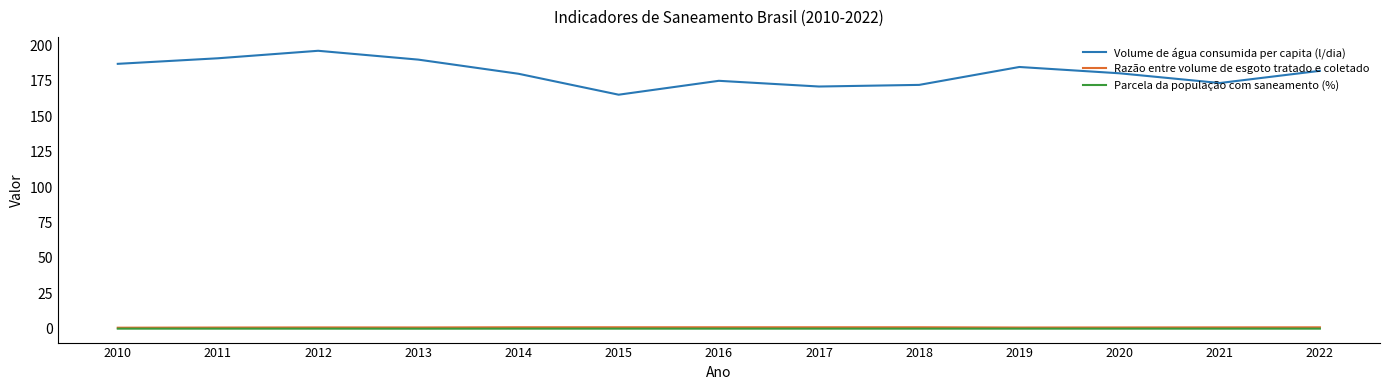

How many interior local peaks does the Volume de água consumida per capita (l/dia) series have?

3